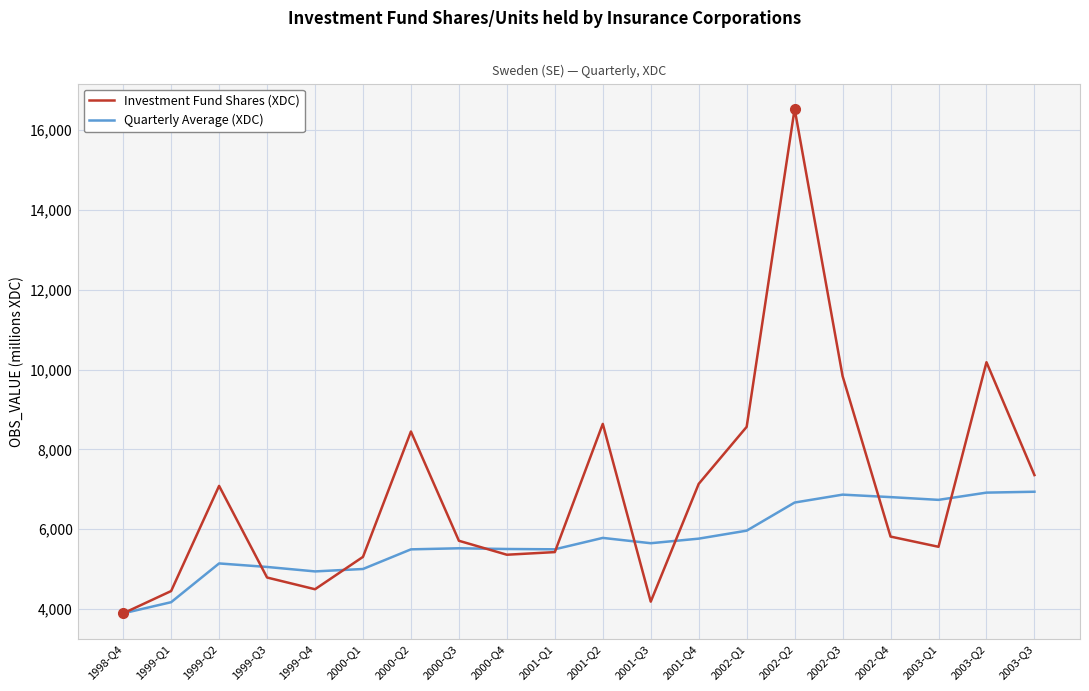

Is the value of Quarterly Average (XDC) at 1999-Q3 greater than the value of Investment Fund Shares (XDC) at 2003-Q2?

No